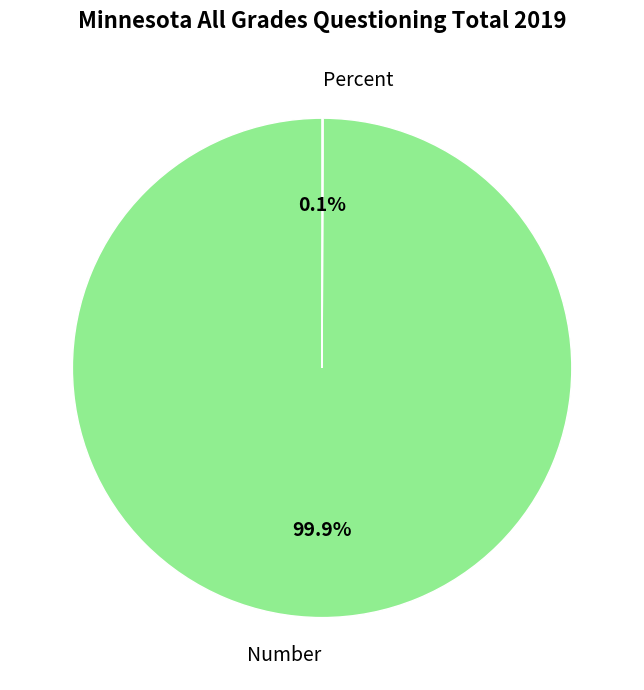

What is the largest slice in the pie chart?

Number